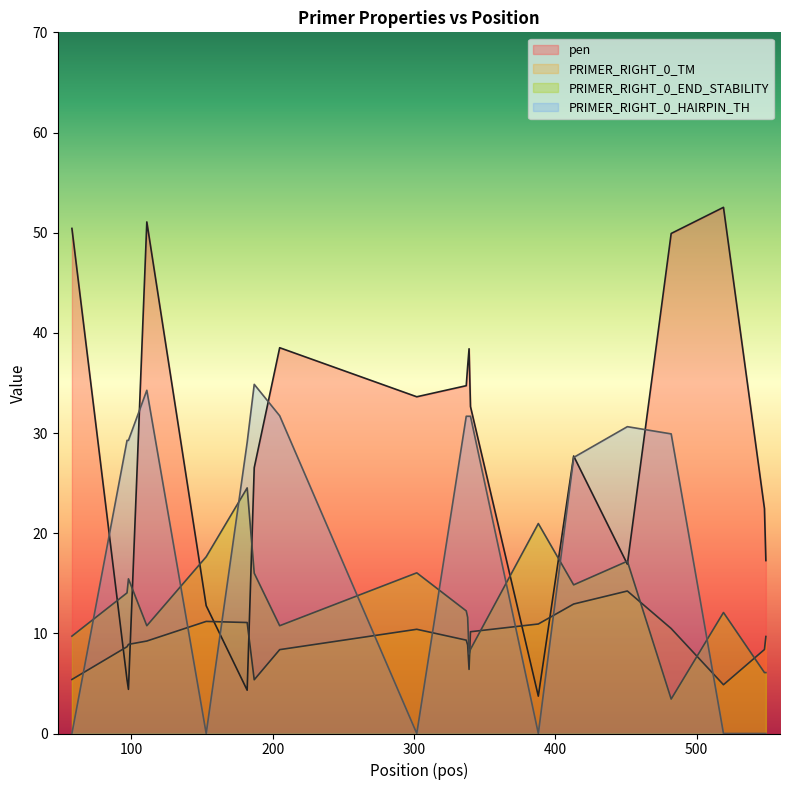

Where do PRIMER_RIGHT_0_HAIRPIN_TH and PRIMER_RIGHT_0_TM first cross each other?

58 and 97